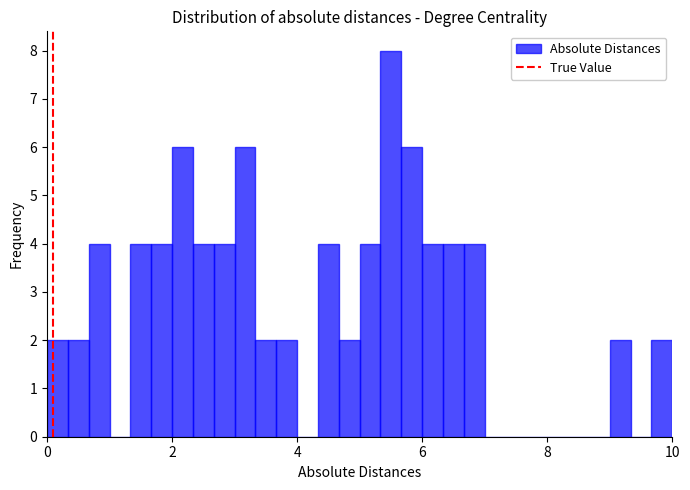

Around what value on the x-axis is the tallest bar? Give the approximate position of its centre, as read against the axis.

5.6